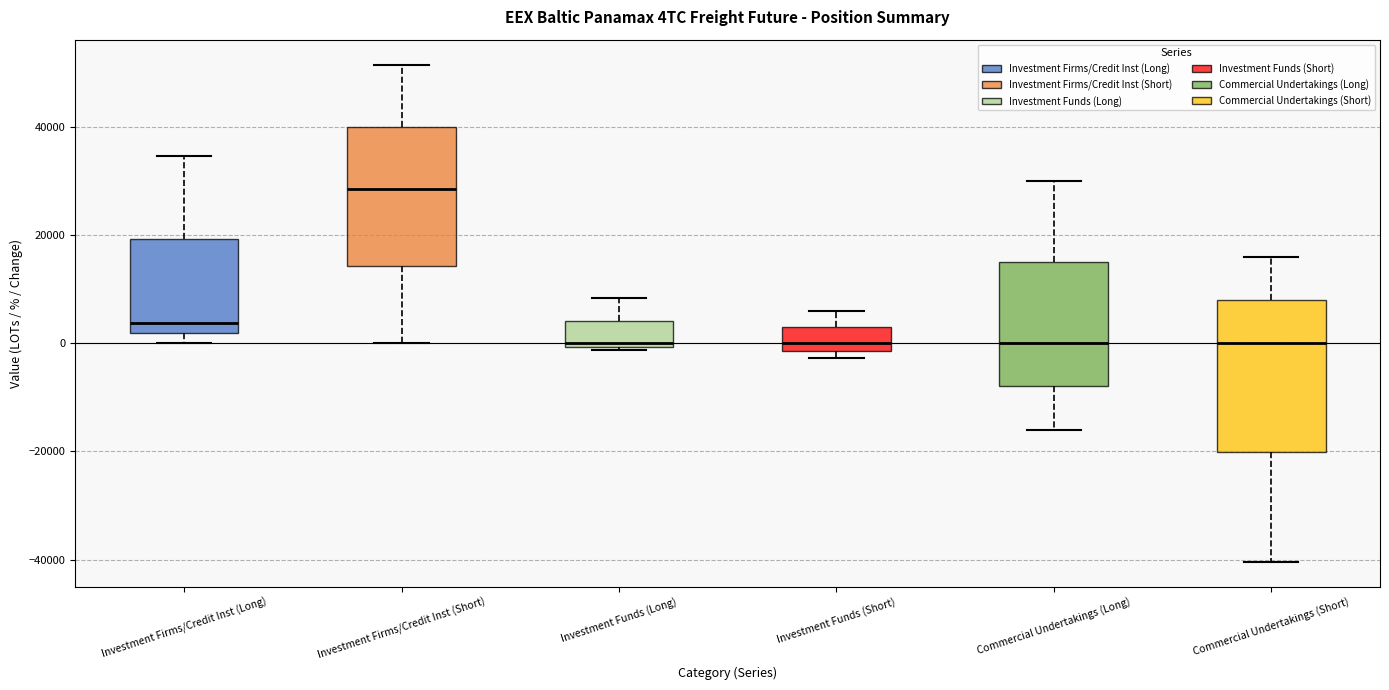

Reading left to right, read every box against the y-axis: the position of its median line, the range the box covers, and the ends of its whiskers. The values are not printed on the chart, so give them approximately, as read against the axis.

Investment Firms/Credit Inst (Long): median 4000, box 2000 to 20000, whiskers 0 to 34000
Investment Firms/Credit Inst (Short): median 28000, box 14000 to 40000, whiskers 0 to 52000
Investment Funds (Long): median 0 (just above the box's lower edge), box 0 to 4000, whiskers -2000 to 8000
Investment Funds (Short): median 0, box -2000 to 4000, whiskers -2000 (just below the box's lower edge) to 6000
Commercial Undertakings (Long): median 0, box -8000 to 16000, whiskers -16000 to 30000
Commercial Undertakings (Short): median 0, box -20000 to 8000, whiskers -40000 to 16000